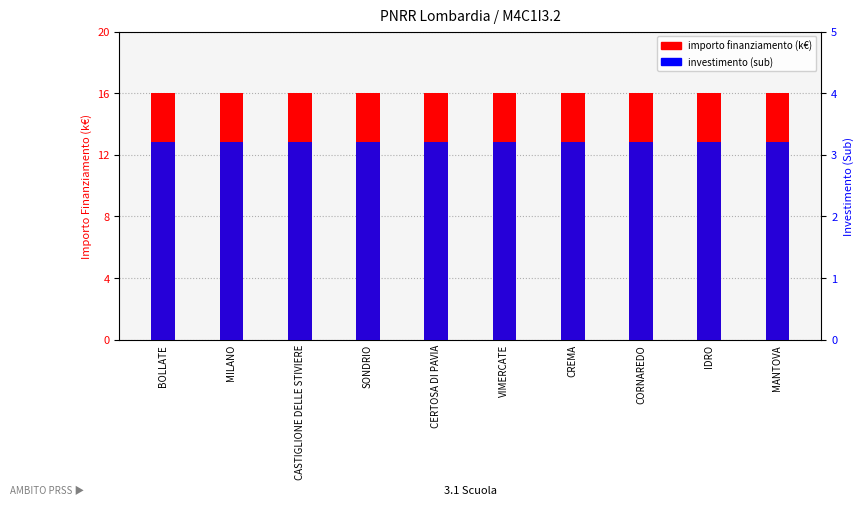

How many bars are there in each group?

2